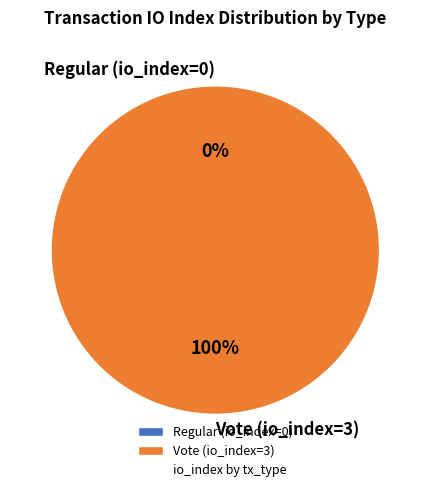

Which slice is the smallest?

Regular (io_index=0)